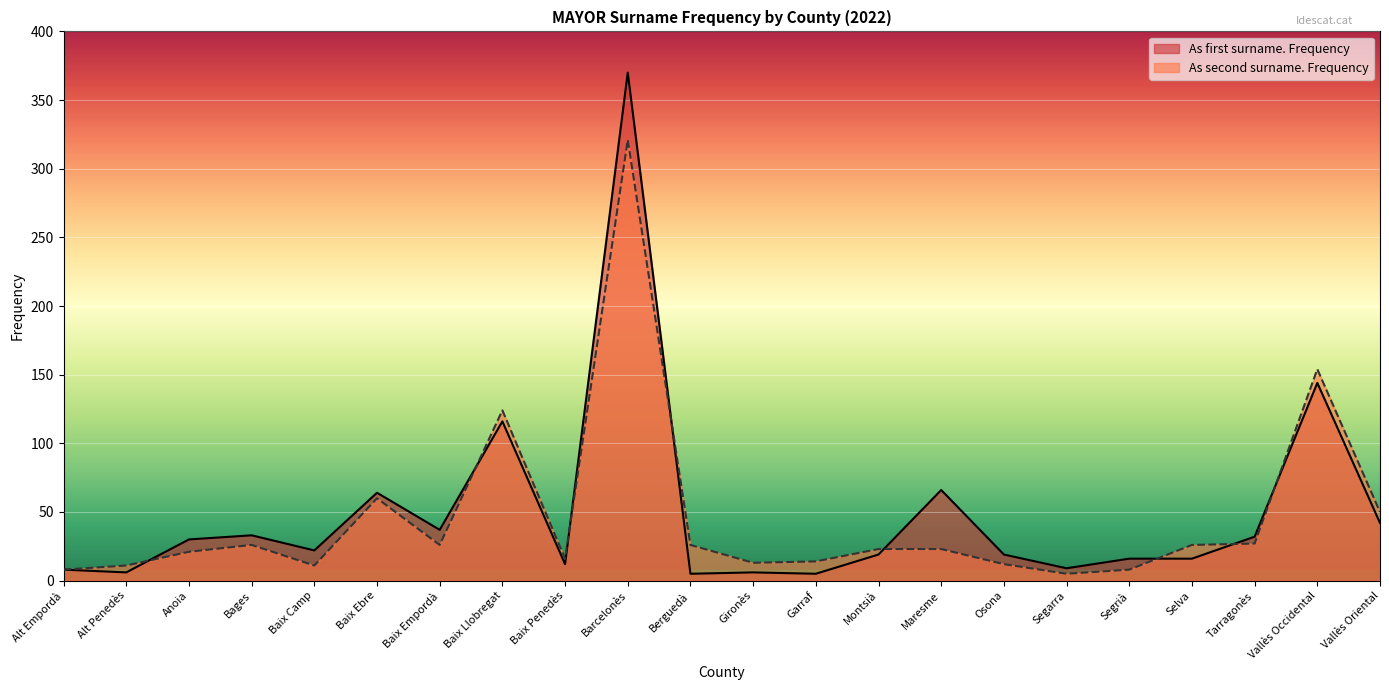

Reading left to right, list all the values displayed in this chart.

As first surname. Frequency: Alt Empordà=8	Alt Penedès=6	Anoia=30	Bages=33	Baix Camp=22	Baix Ebre=64	Baix Empordà=37	Baix Llobregat=116	Baix Penedès=12	Barcelonès=370	Berguedà=5	Gironès=6	Garraf=5	Montsià=19	Maresme=66	Osona=19	Segarra=9	Segrià=16	Selva=16	Tarragonès=32	Vallès Occidental=144	Vallès Oriental=42
As second surname. Frequency: Alt Empordà=8	Alt Penedès=11	Anoia=21	Bages=26	Baix Camp=11	Baix Ebre=60	Baix Empordà=26	Baix Llobregat=124	Baix Penedès=16	Barcelonès=321	Berguedà=26	Gironès=13	Garraf=14	Montsià=23	Maresme=23	Osona=12	Segarra=5	Segrià=8	Selva=26	Tarragonès=27	Vallès Occidental=154	Vallès Oriental=50